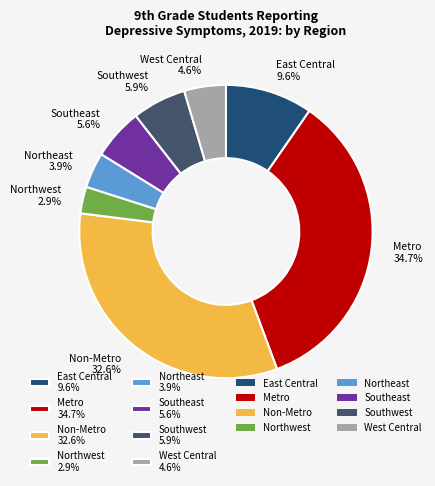

Approximately how many times larger is the value at Southeast 5.6% compared to Northwest 2.9%?

1.9